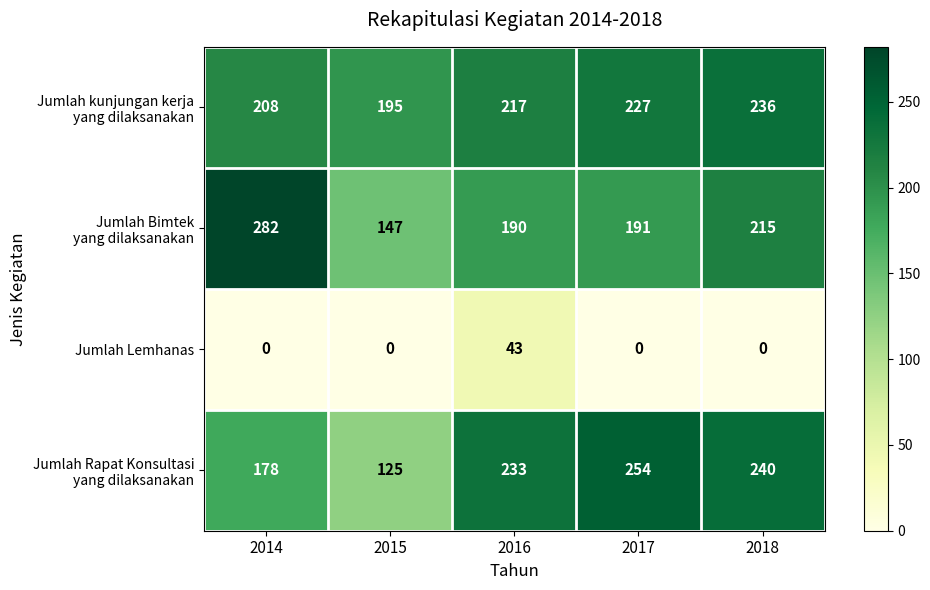

What is the sum of all Jumlah Lemhanas values?

43